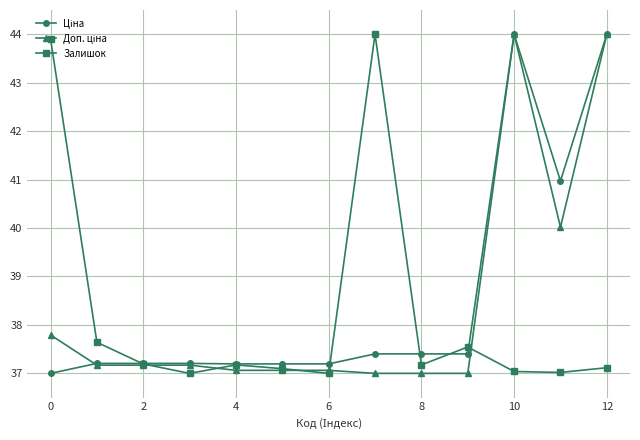

True or false: Залишок has more than 1 points higher than both neighbors.

True